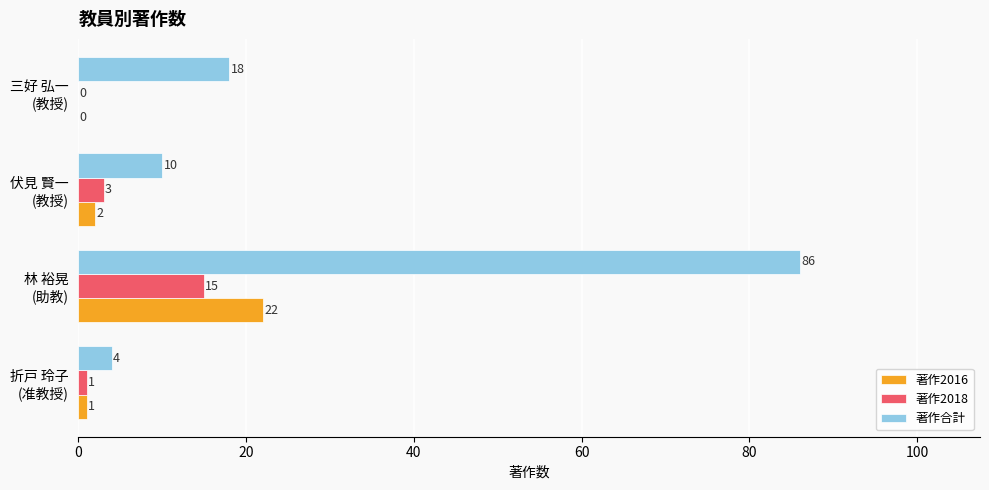

Which series has the largest total across all categories?

著作合計